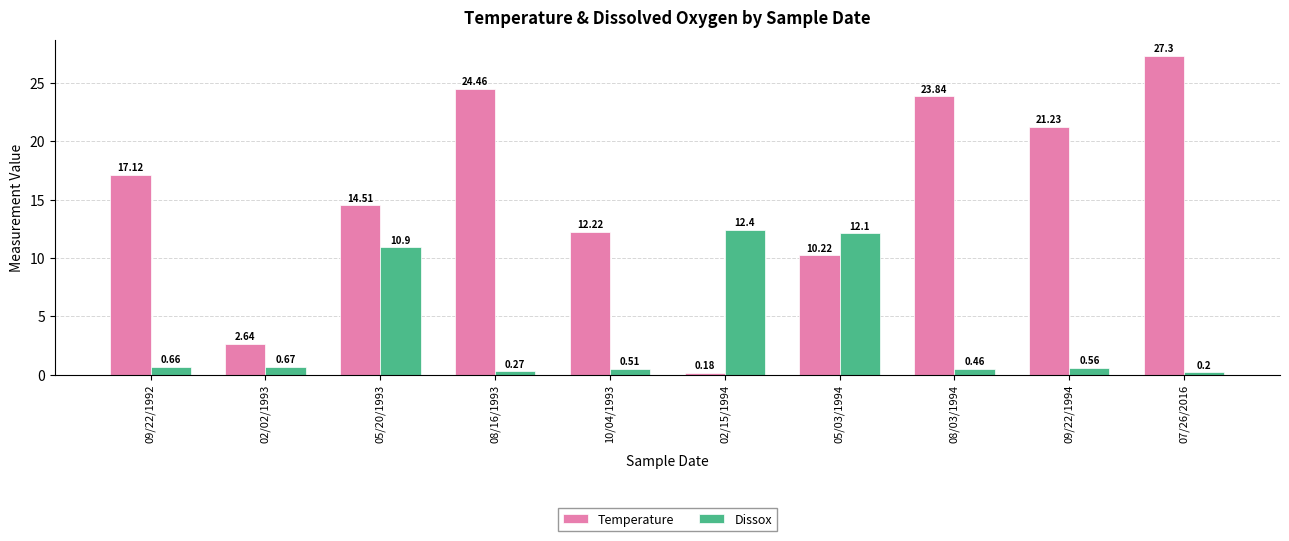

What position from the left is 02/02/1993?

2